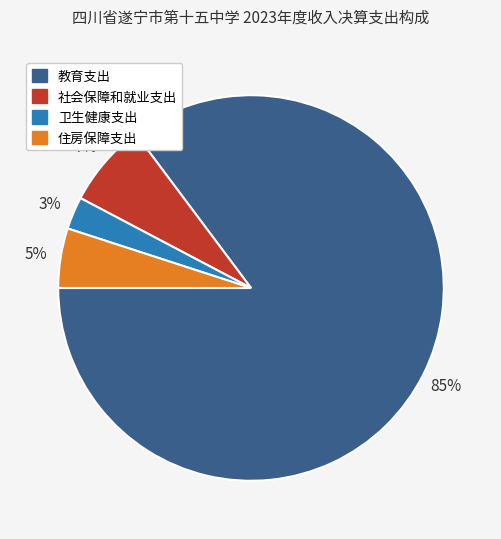

Which category has the biggest portion of the pie?

教育支出